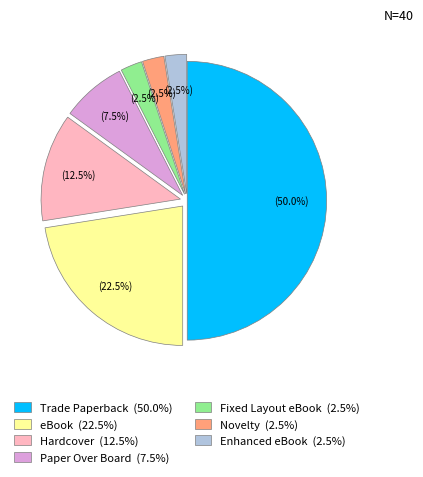

Which category has the smallest portion of the pie?

Novelty